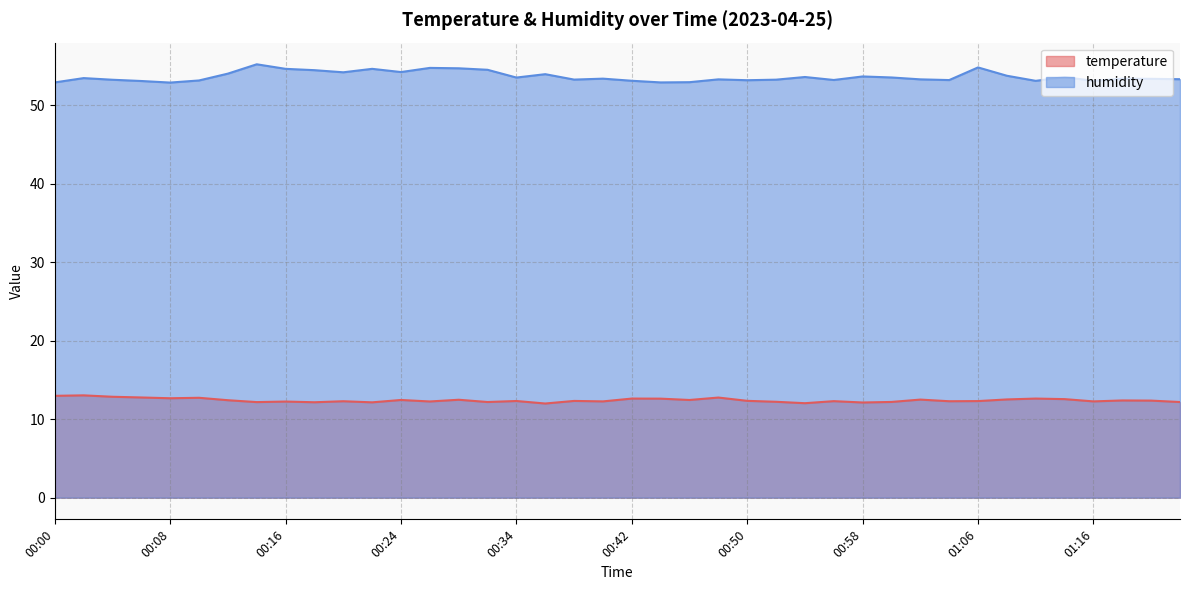

What is the value of the humidity point at the 14th from the left?

54.8